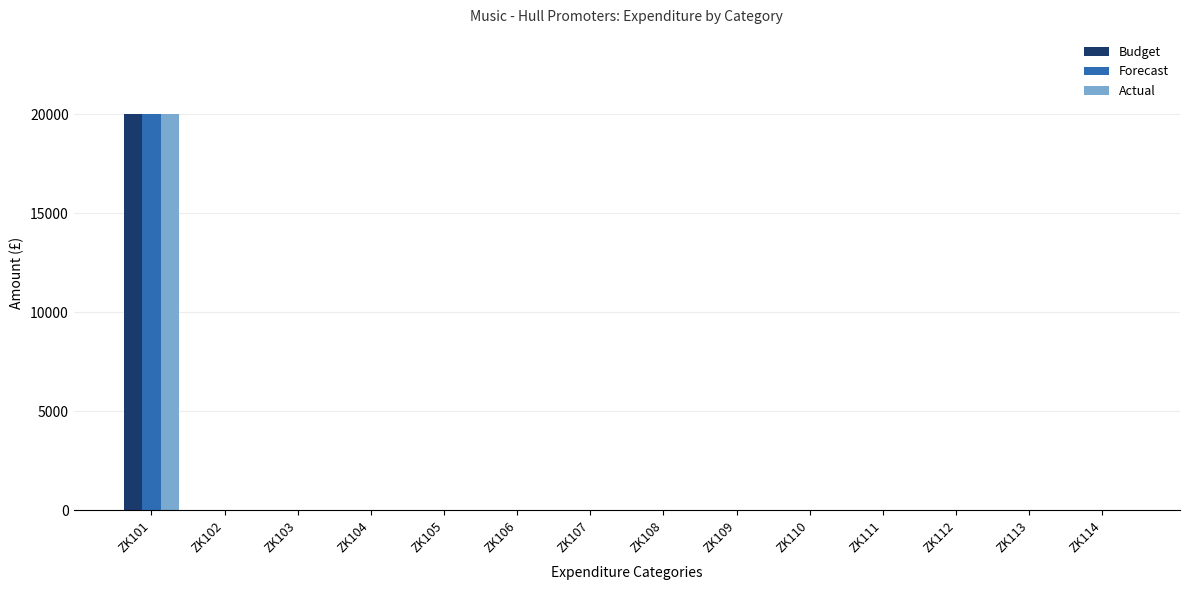

What is the sum of all Budget values?

20000